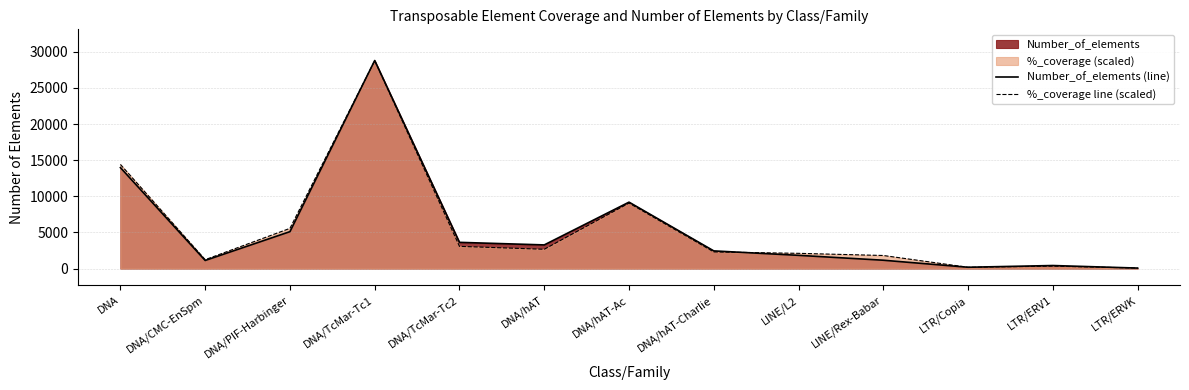

Is the value of Number_of_elements (line) at DNA/PIF-Harbinger greater than the value of %_coverage line (scaled) at LINE/Rex-Babar?

Yes